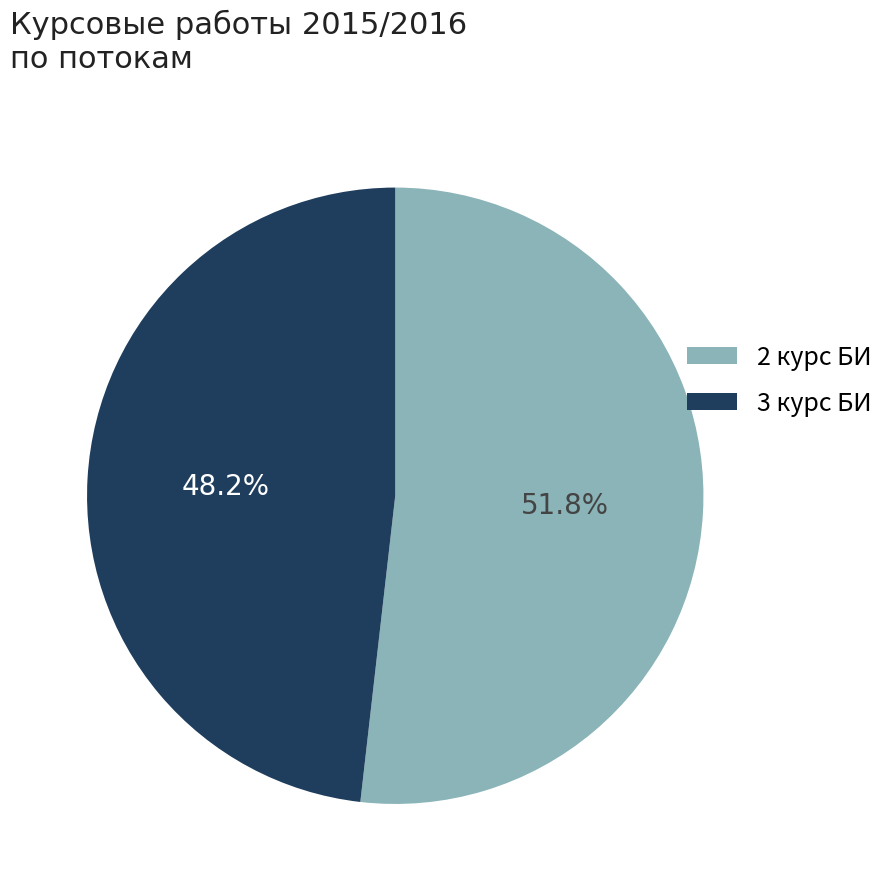

Rank the categories by value from lowest to highest.

3 курс БИ, 2 курс БИ